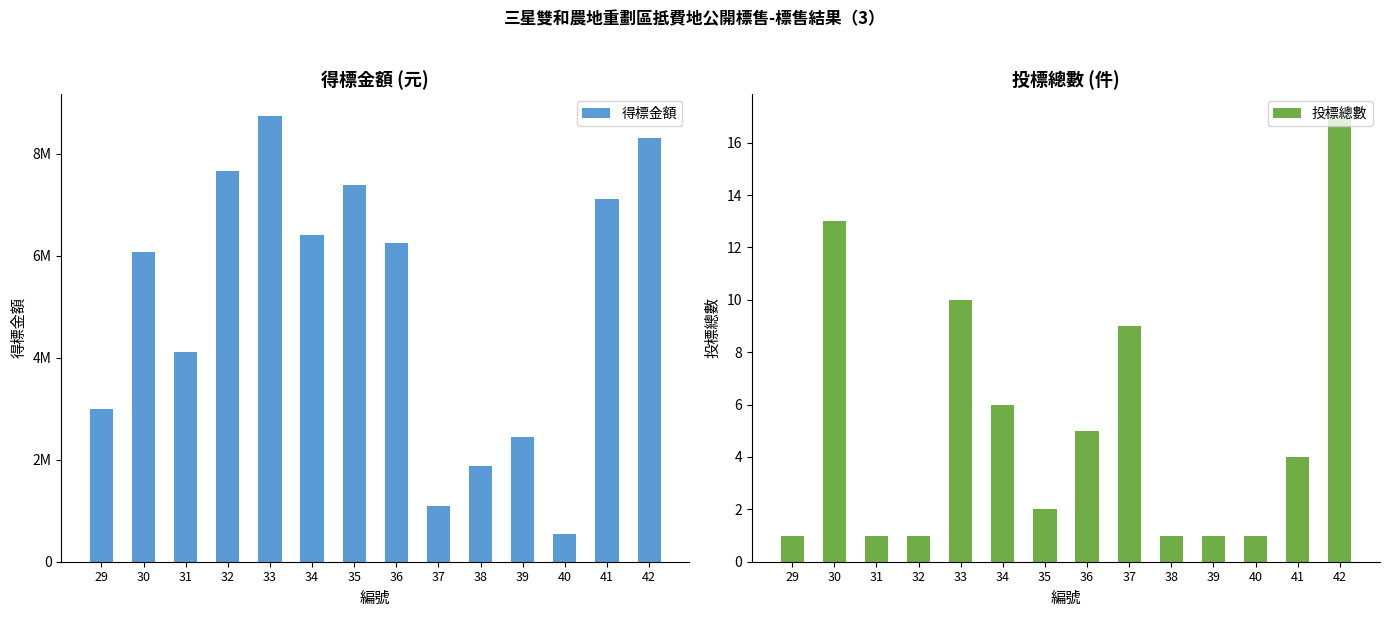

Which series has the widest spread of values?

得標金額